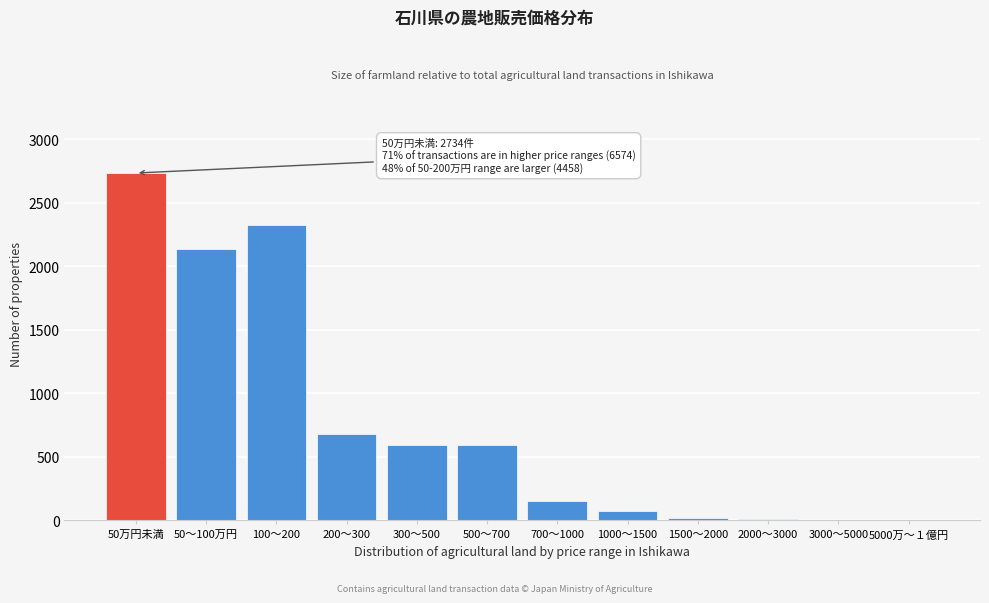

What is the sum of all values?

9308